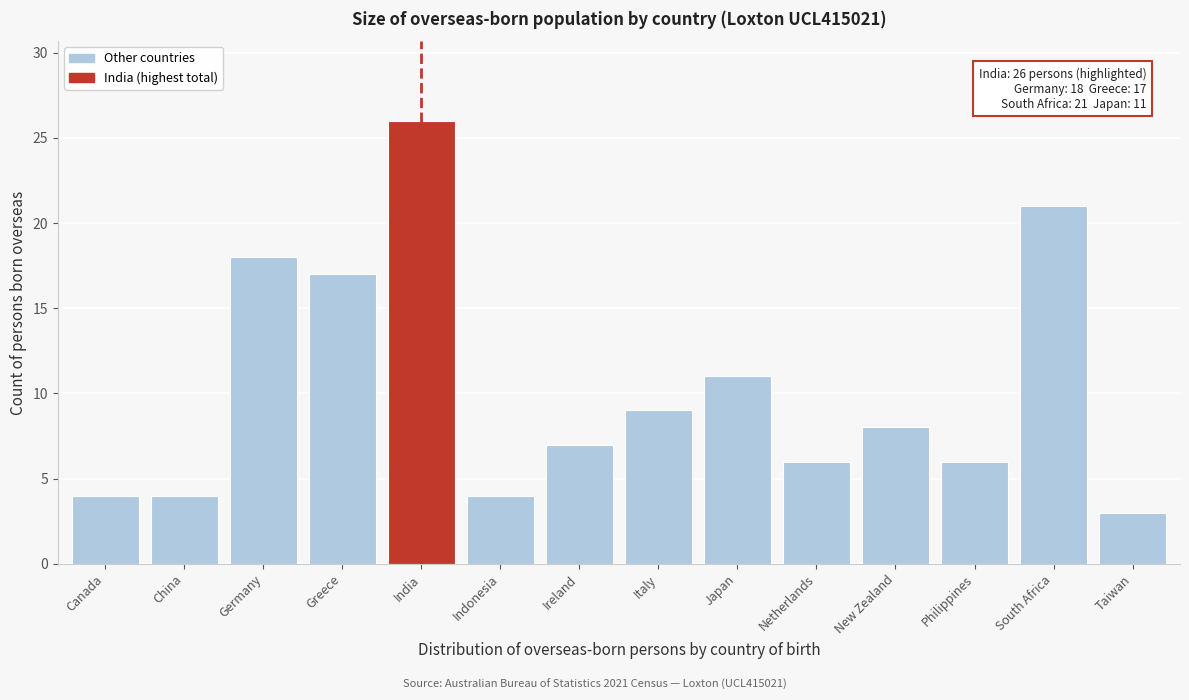

Reading left to right, extract all data points from this chart.

4	4	18	17	26	4	7	9	11	6	8	6	21	3